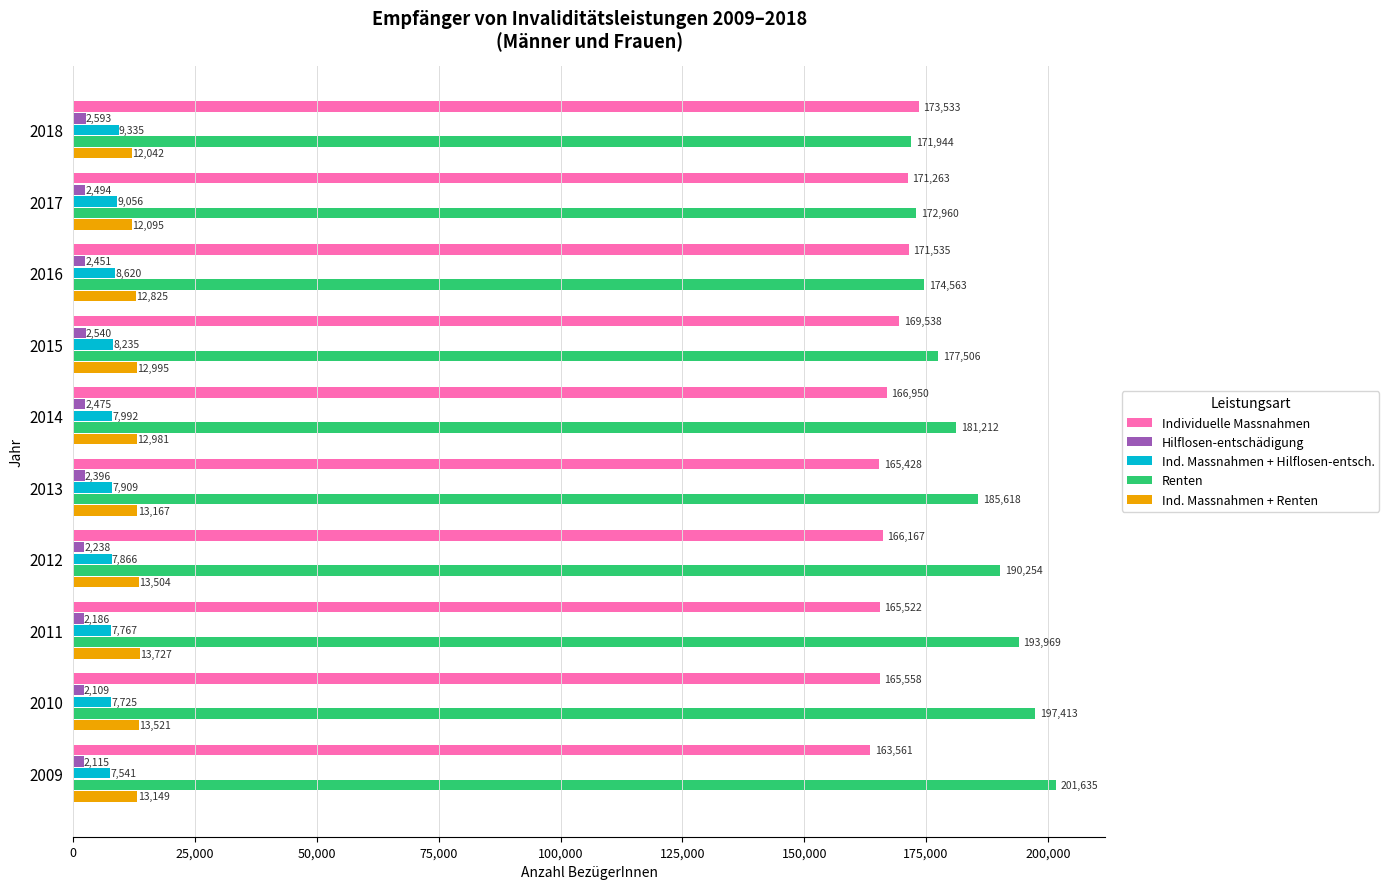

What is the total value across all series at 2017?

367868